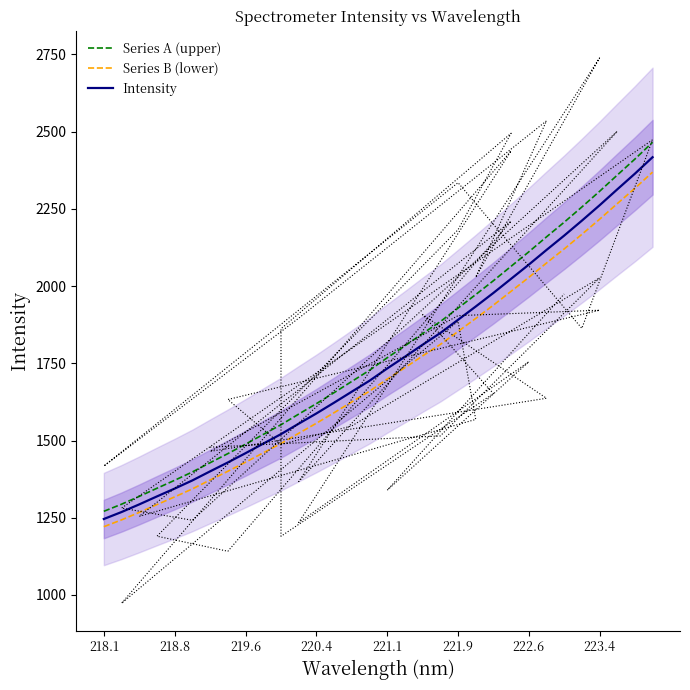

True or false: Series A (upper) and Series B (lower) intersect in this chart.

False